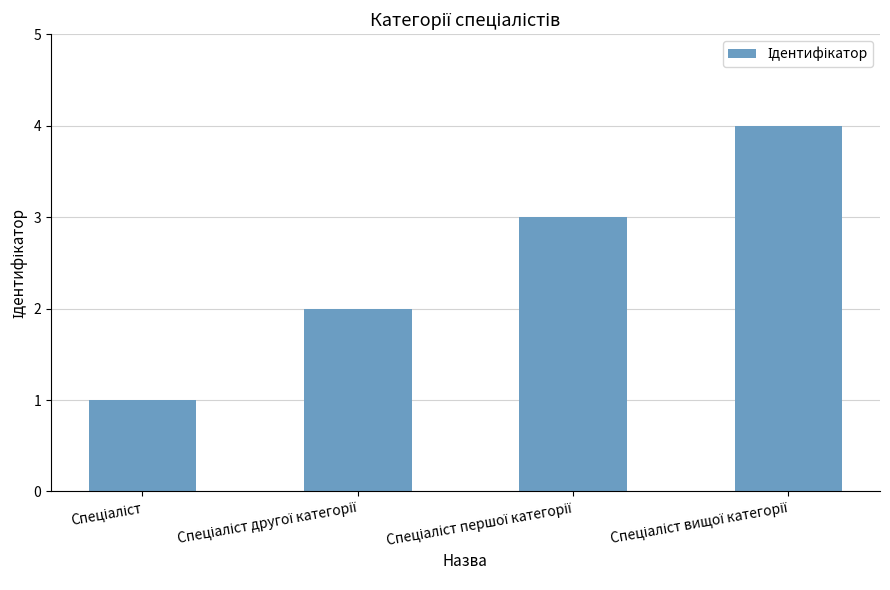

How many values are below 3?

2